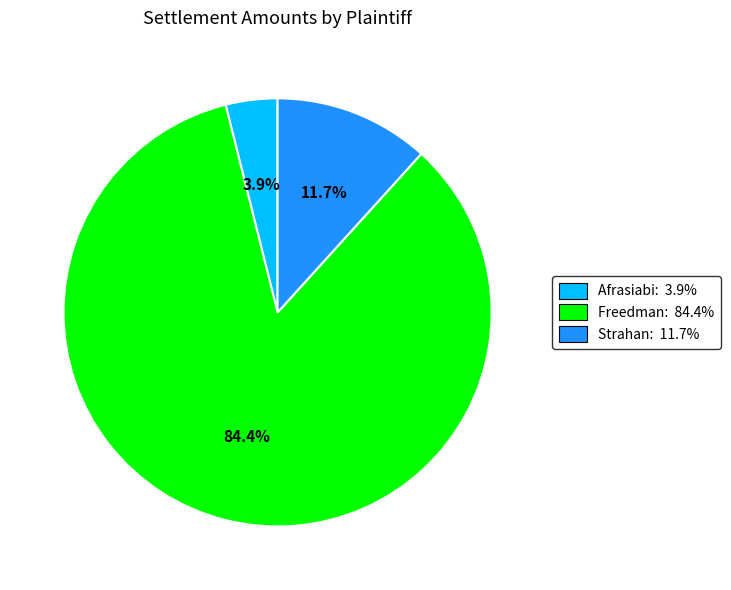

Which category has the biggest portion of the pie?

Freedman: 84.4%